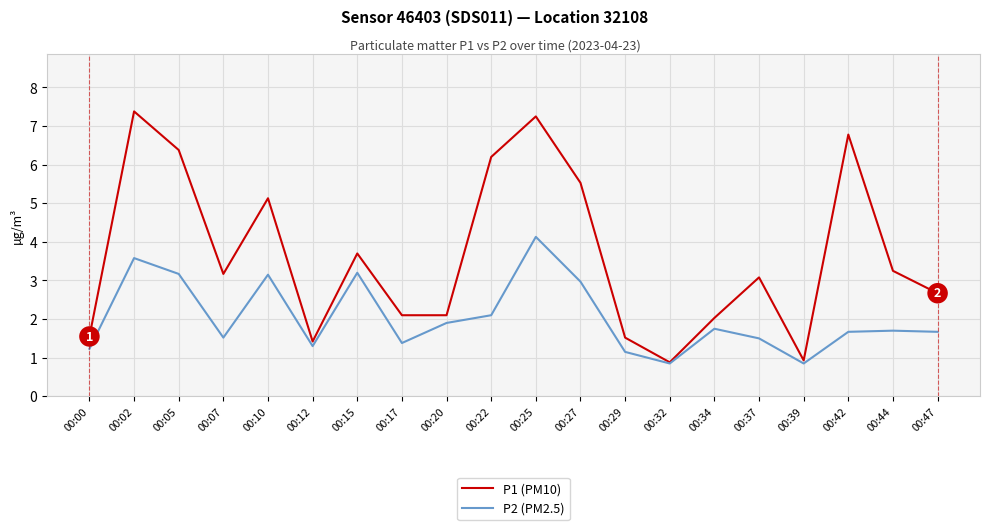

List the series in order of their peak value, lowest first.

P2 (PM2.5), P1 (PM10)